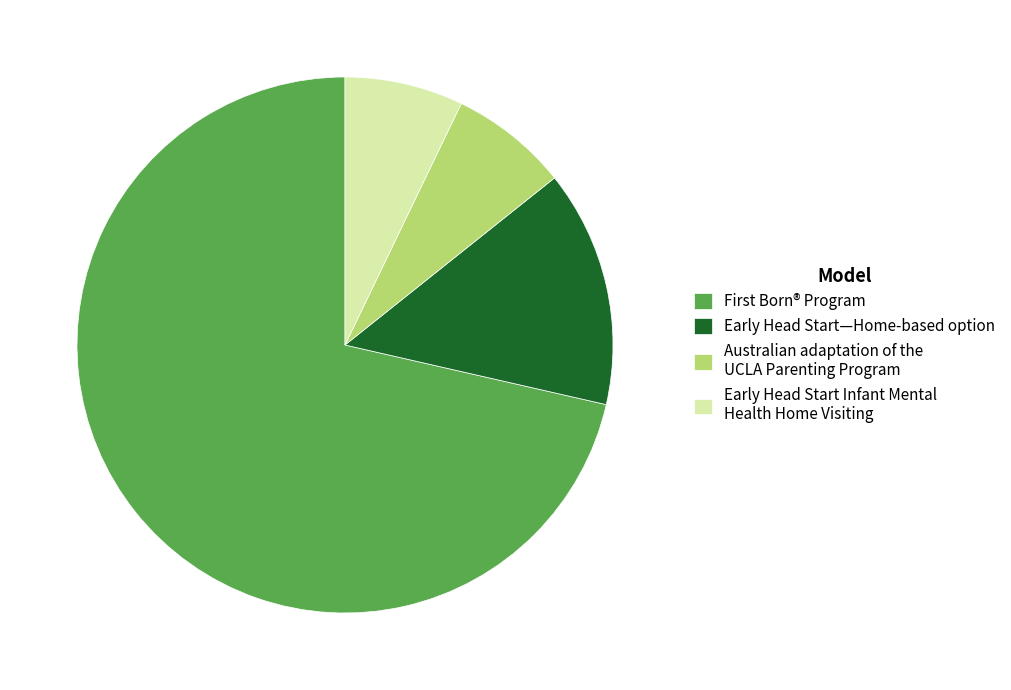

How many slices are in this pie chart?

4